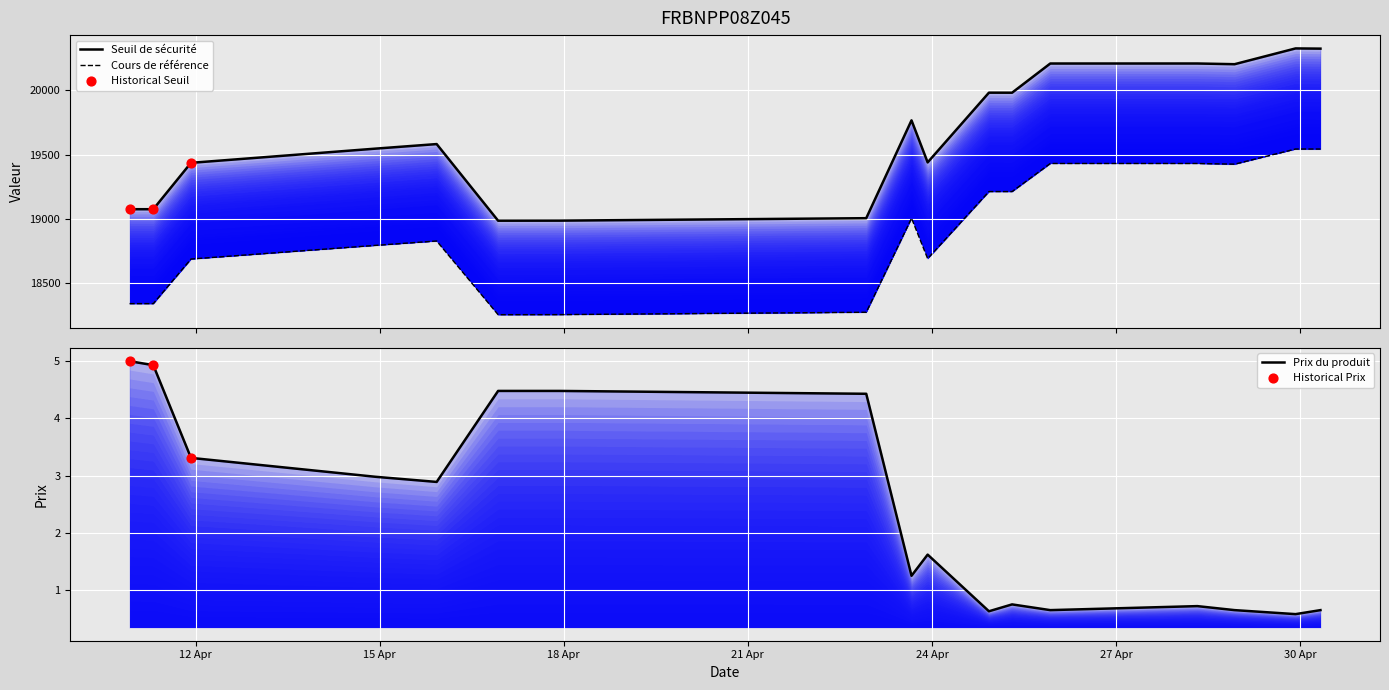

What are all the series names shown in the legend?

Seuil de sécurité, Prix du produit, Cours de référence